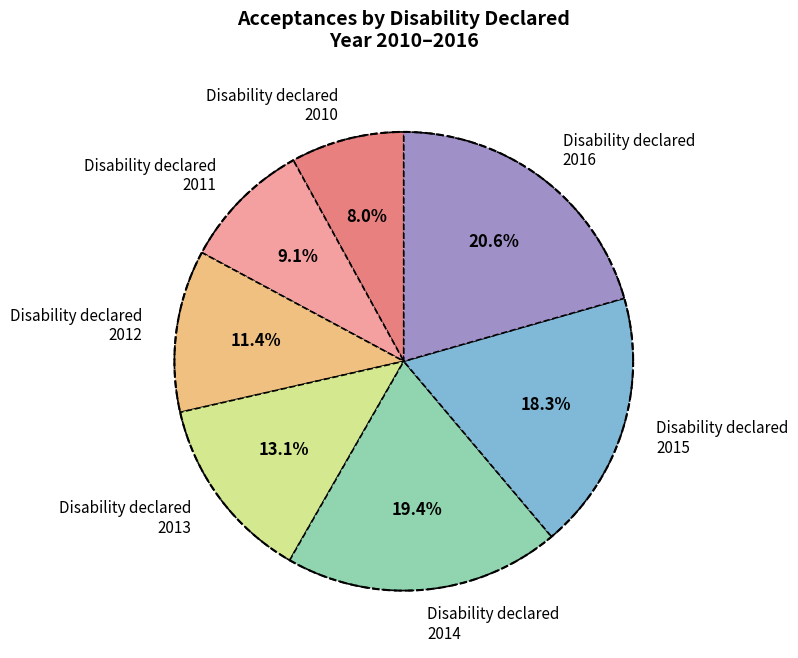

Which has a higher value, 2016 or 2012?

2016